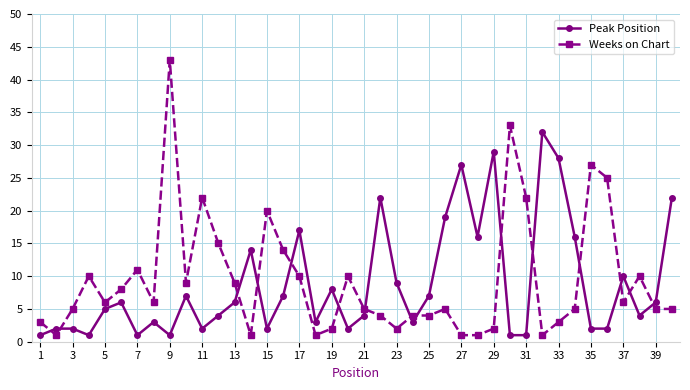

What is the difference between the maximum and minimum values in the Peak Position series?

31